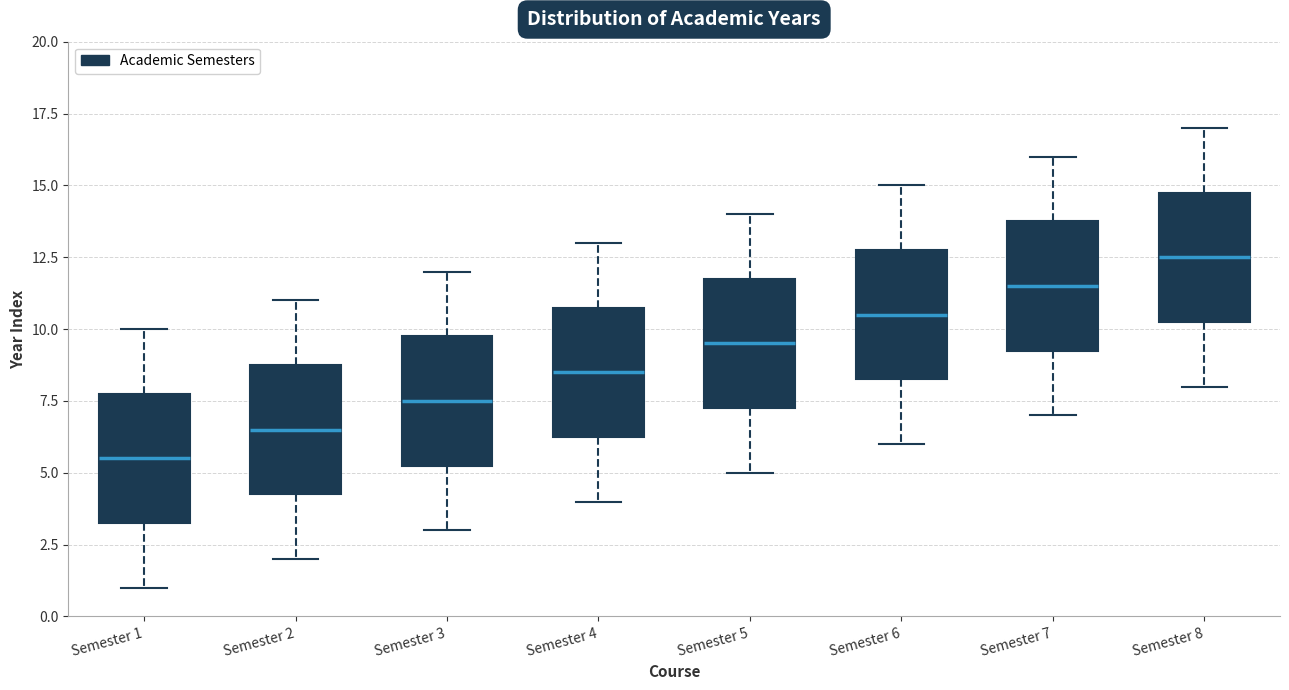

Where does the lower whisker of the box for Semester 3 end on the y-axis? The values are not printed on the chart, so give them approximately, as read against the axis.

3.0